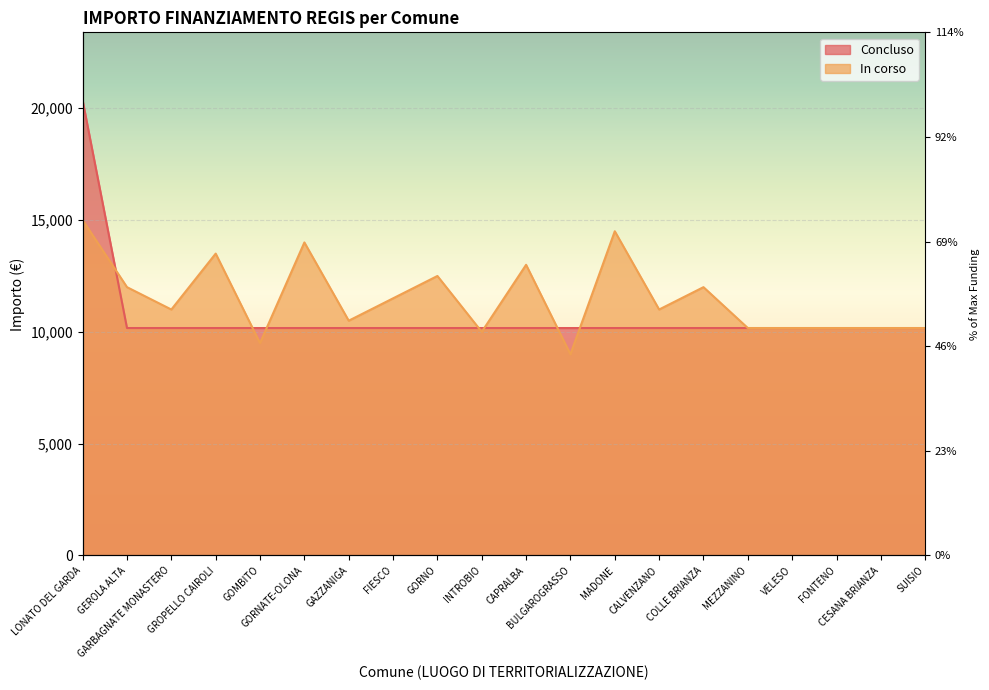

Count the number of data series in this chart.

2